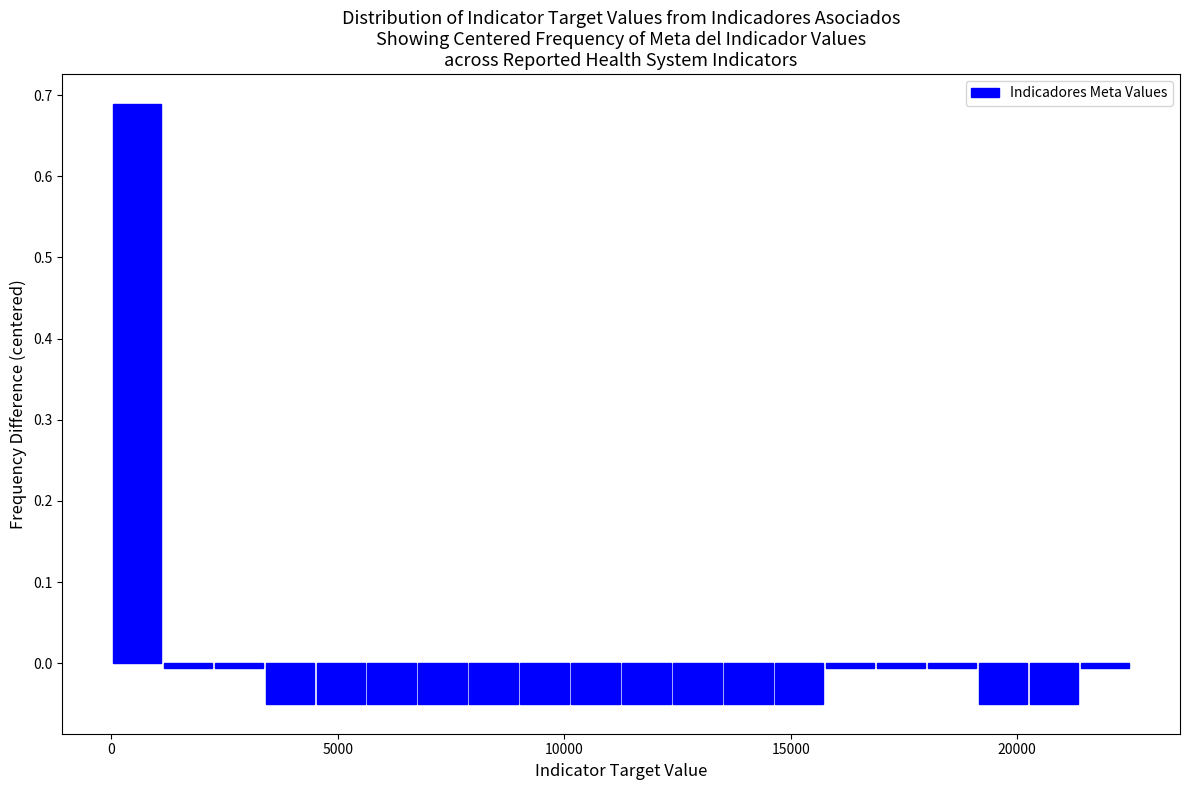

Read against the x-axis, roughly where is the centre of the tallest bar?

500